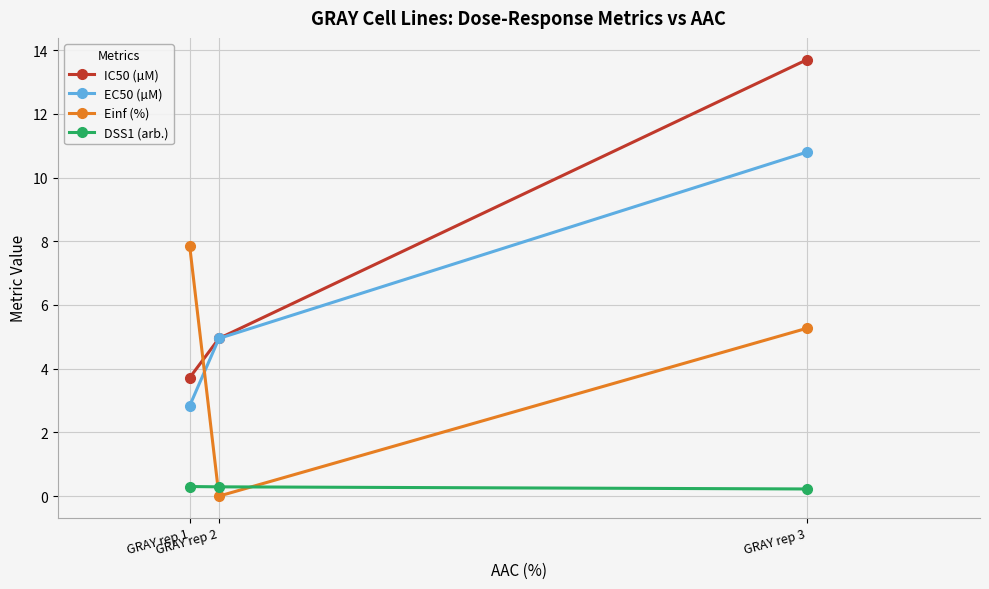

What is the maximum value for IC50 (µM)?

13.7